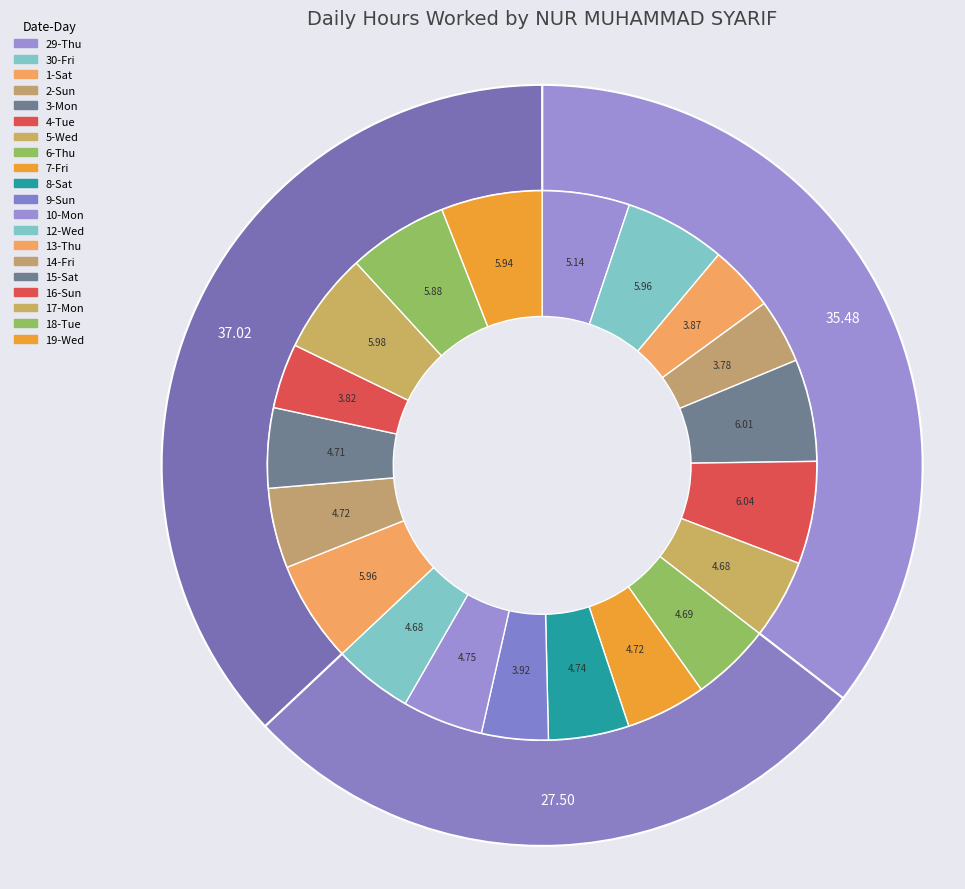

How many segments does this pie chart have?

20